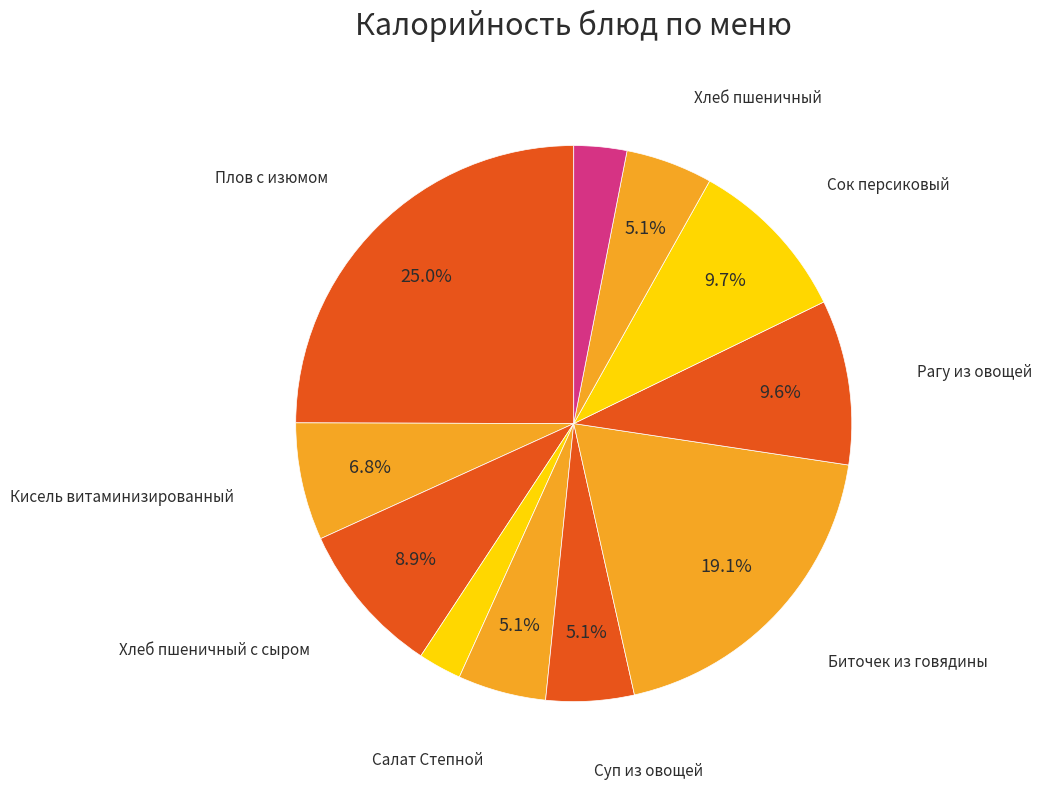

Count the number of slices in the pie.

11